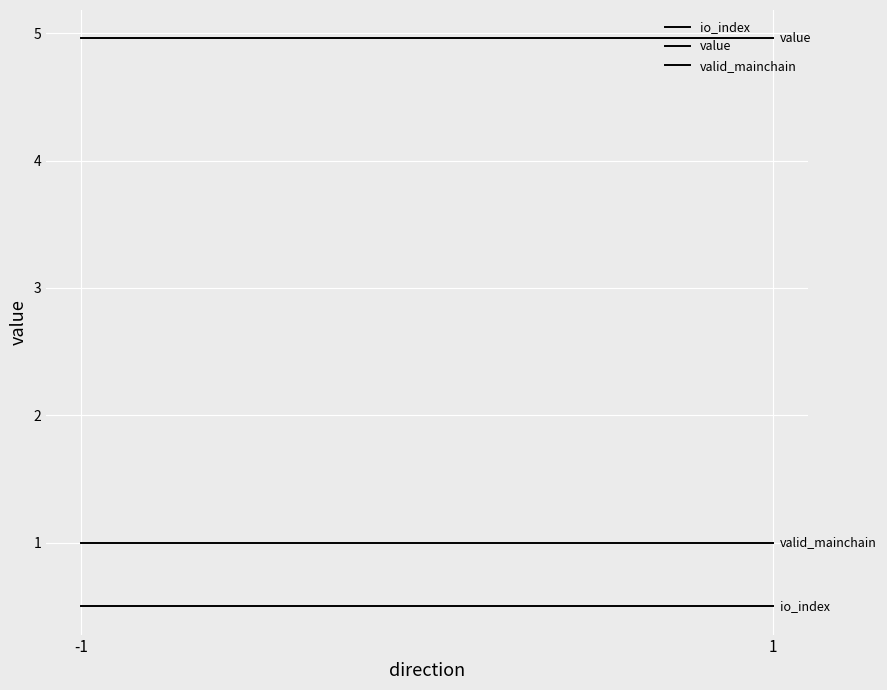

At which label does value reach its minimum?

-1